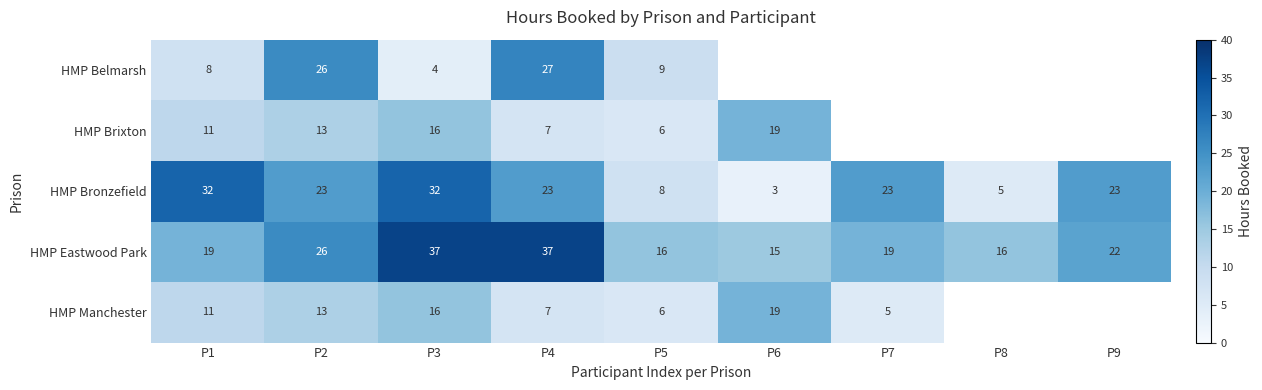

What is the total value across all series at P5?

45